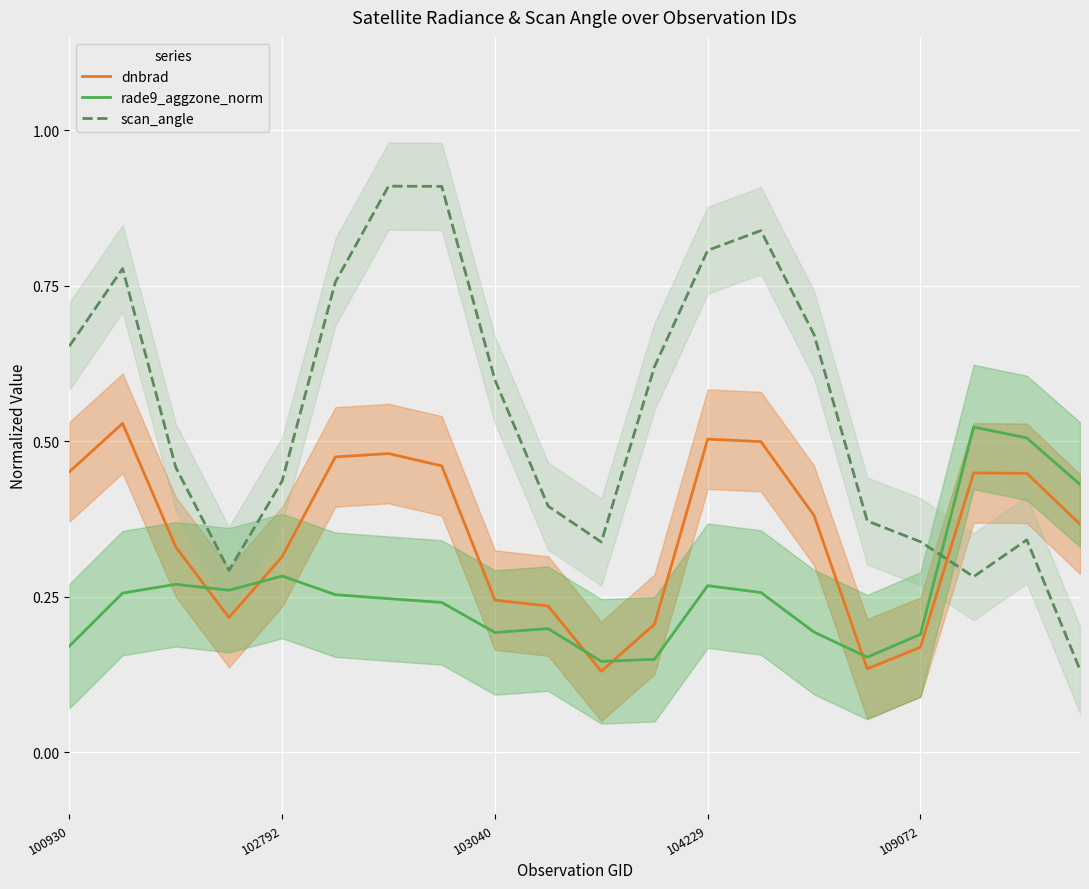

How many intersections are there between rade9_aggzone_norm and scan_angle?

1